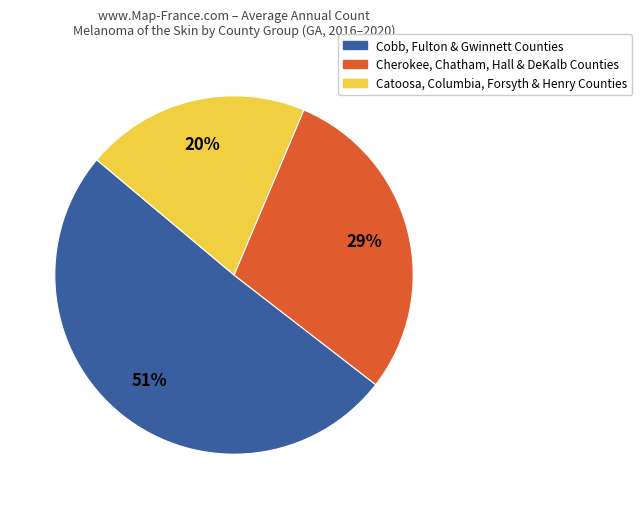

Is there any slice that represents more than half of the pie?

Yes